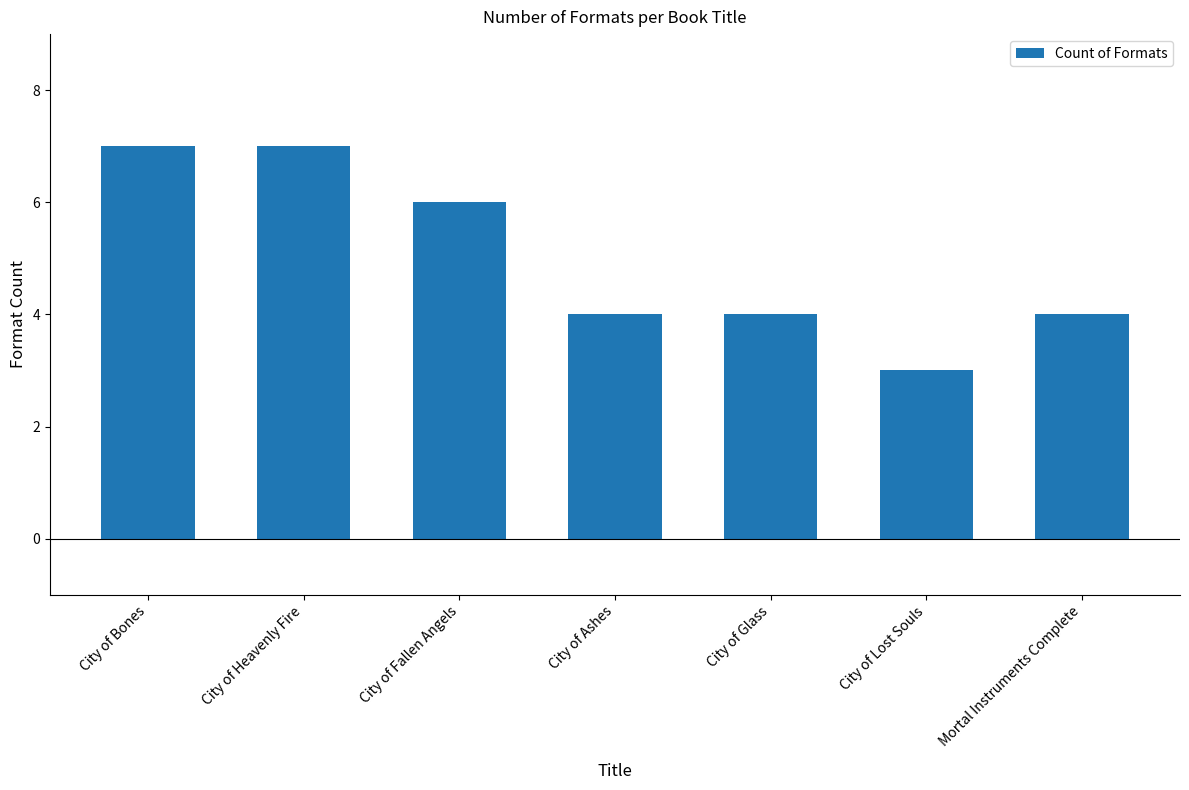

How many values are between 4 and 7?

6